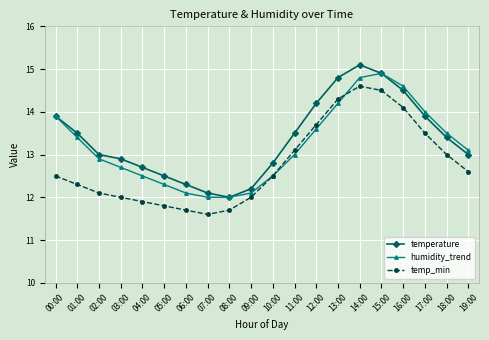

At which category is the sum across all series the highest?

14:00